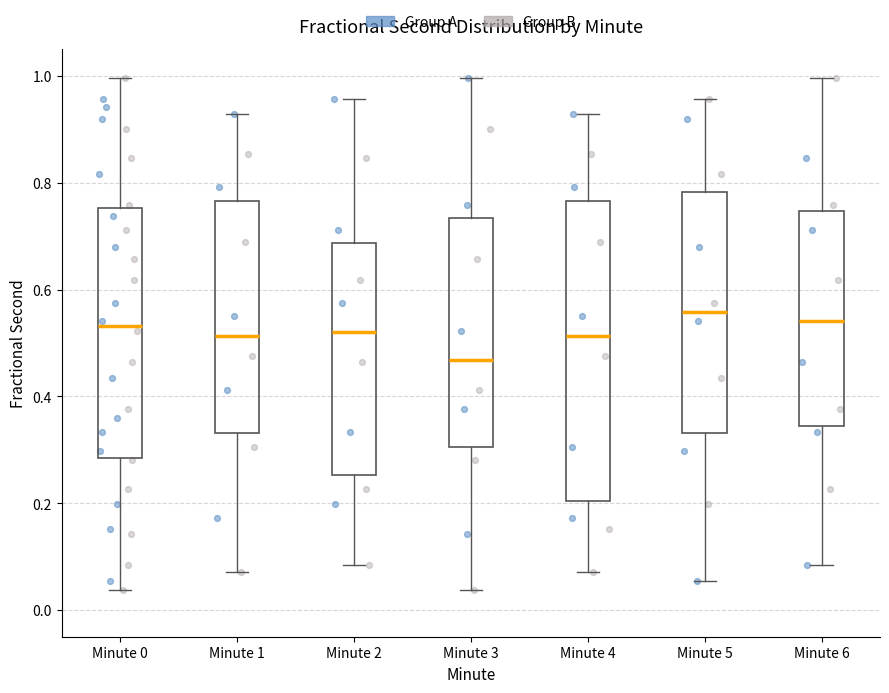

Where is the lower edge of the box for Minute 5 on the y-axis? The values are not printed on the chart, so give them approximately, as read against the axis.

0.34